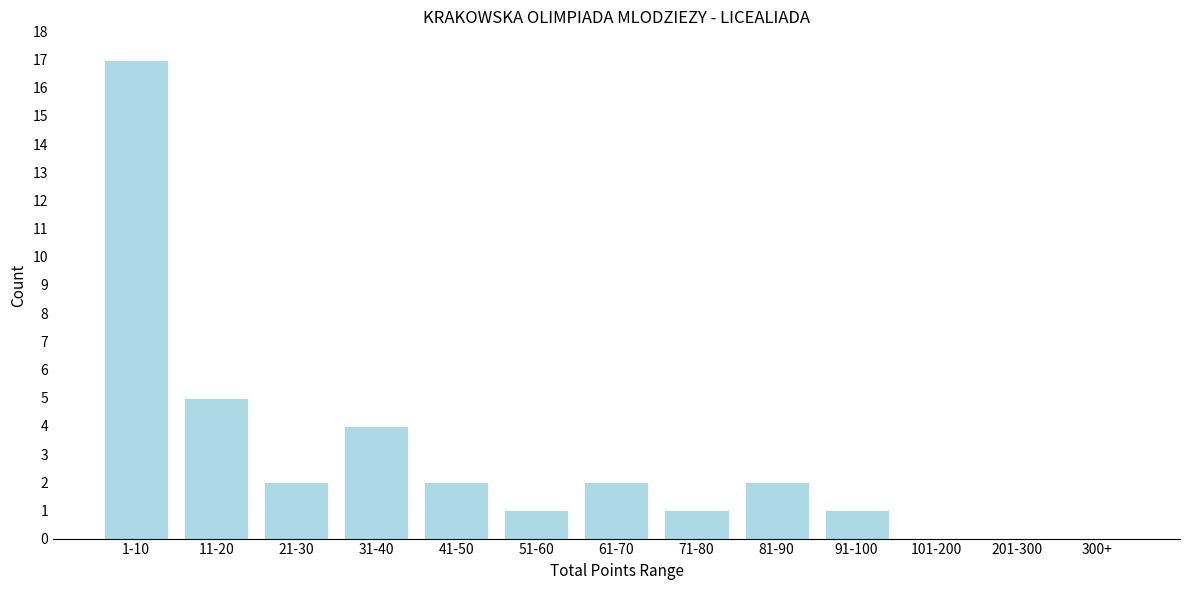

Reading left to right, transcribe all the data shown in this chart.

1-10=17	11-20=5	21-30=2	31-40=4	41-50=2	51-60=1	61-70=2	71-80=1	81-90=2	91-100=1	101-200=0	201-300=0	300+=0